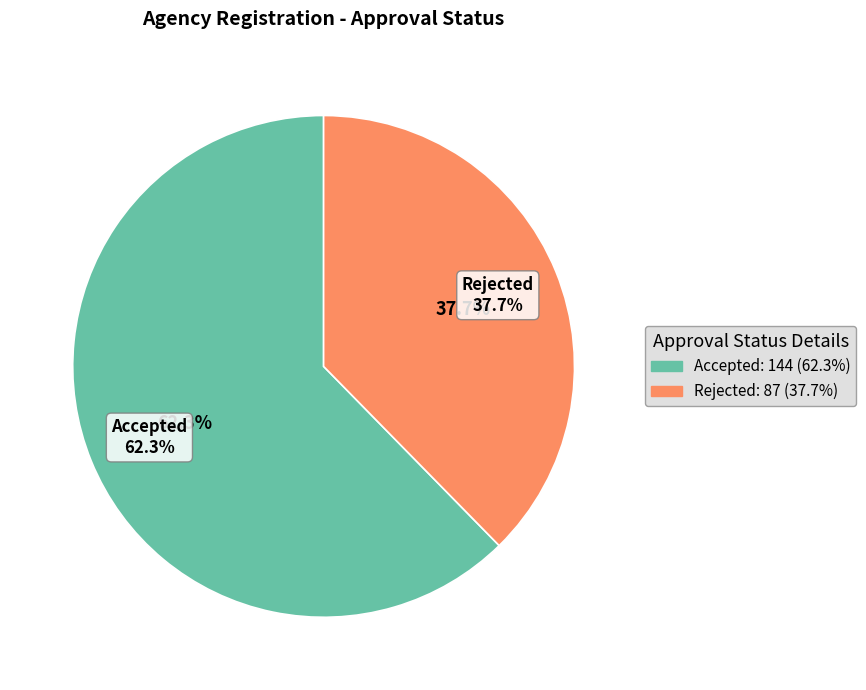

To the nearest percent, what is the difference between the Rejected and Accepted slice percentages?

25%